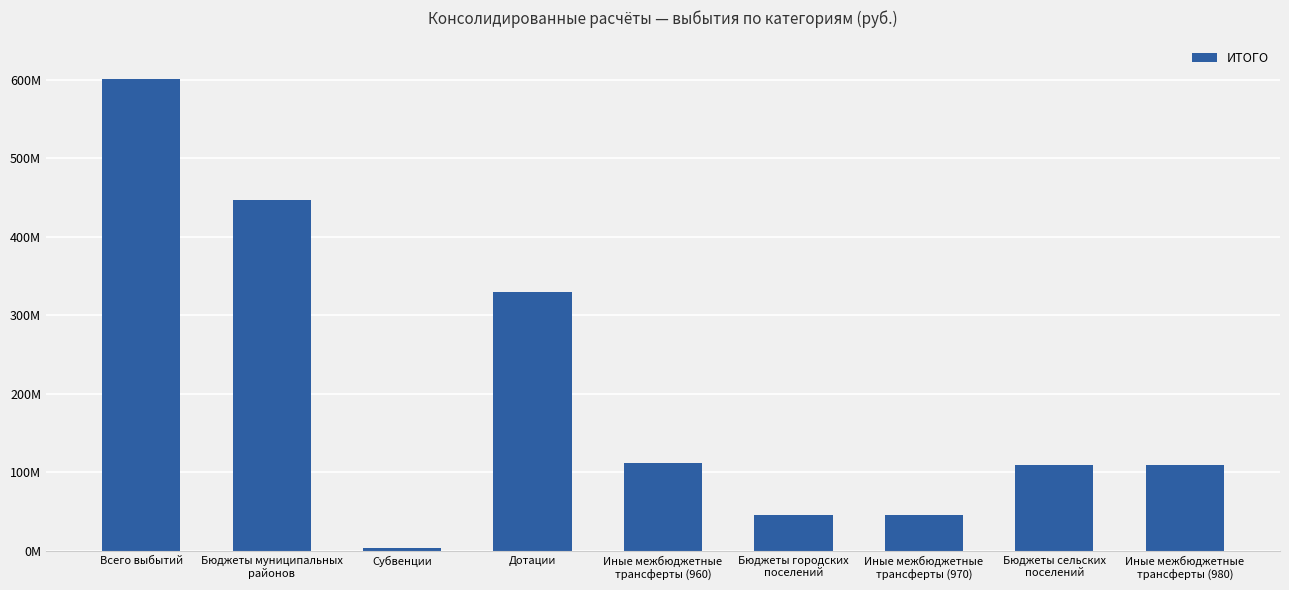

Reading left to right, what are all the values shown in this chart?

Всего выбытий=601408681.9	Бюджеты муниципальных
районов=446262232.6	Субвенции=3983720.2	Дотации=330275700.0	Иные межбюджетные
трансферты (960)=112002812.4	Бюджеты городских
поселений=45674179.0	Иные межбюджетные
трансферты (970)=45674179.0	Бюджеты сельских
поселений=109472270.3	Иные межбюджетные
трансферты (980)=109472270.3